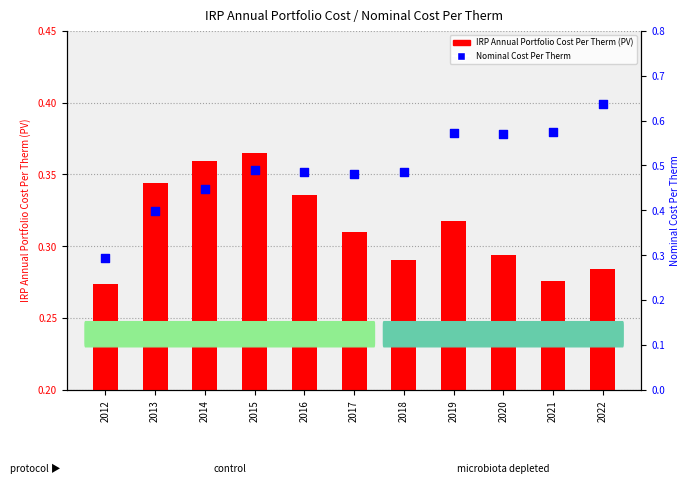

What are all the series names shown in the legend?

IRP Annual Portfolio Cost Per Therm (PV), Nominal Cost Per Therm